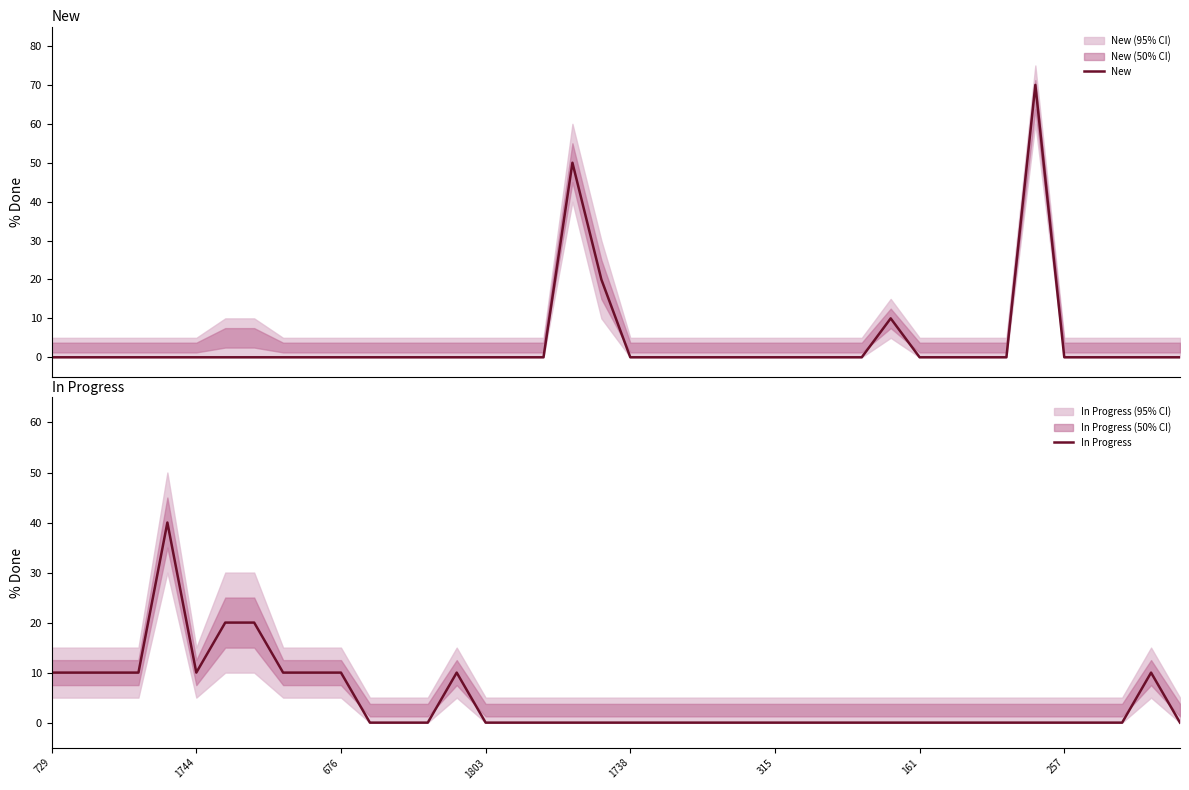

Reading right to left, extract all data points from this chart.

New: 0	0	0	0	0	70	0	0	0	0	10	0	0	0	0	0	0	0	0	0	20	50	0	0	0	0	0	0	0	0	0	0	0	0	0	0	0	0	0	0
In Progress: 0	10	0	0	0	0	0	0	0	0	0	0	0	0	0	0	0	0	0	0	0	0	0	0	0	10	0	0	0	10	10	10	20	20	10	40	10	10	10	10